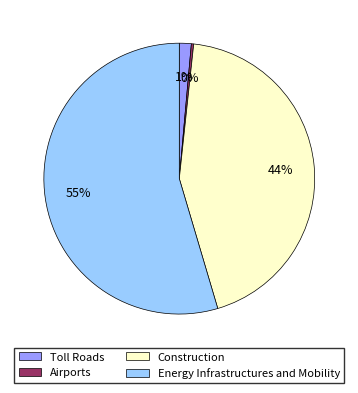

Which slice represents more than half of the pie?

Energy Infrastructures and Mobility